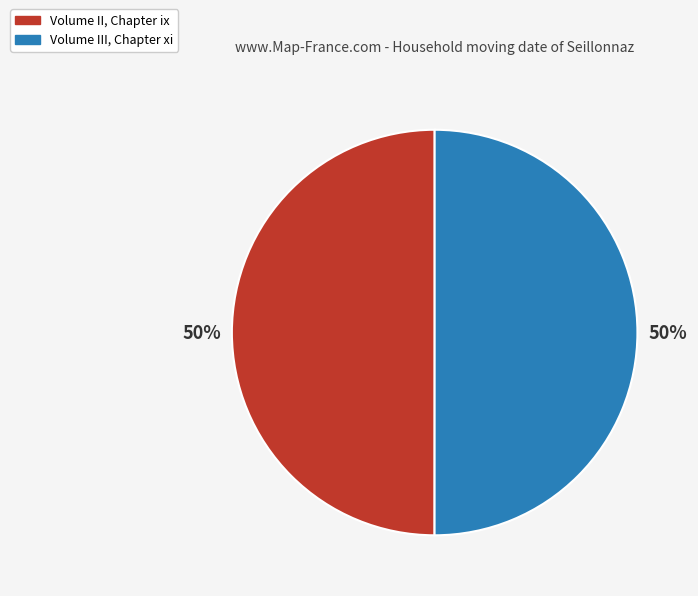

What percentage is the Volume III, Chapter xi slice, to the nearest percent?

50%